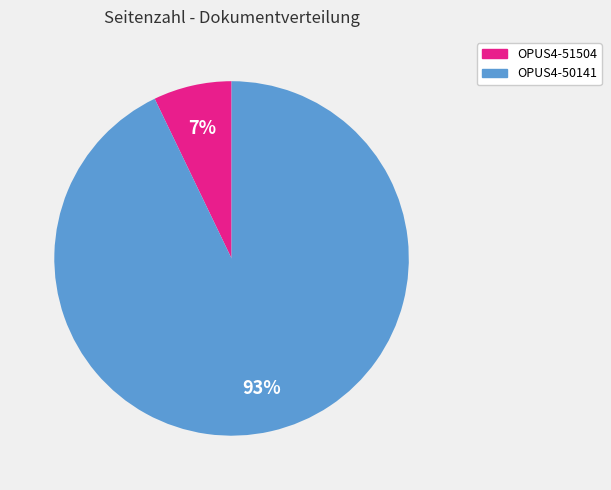

True or false: OPUS4-50141 accounts for 93% of the total.

True